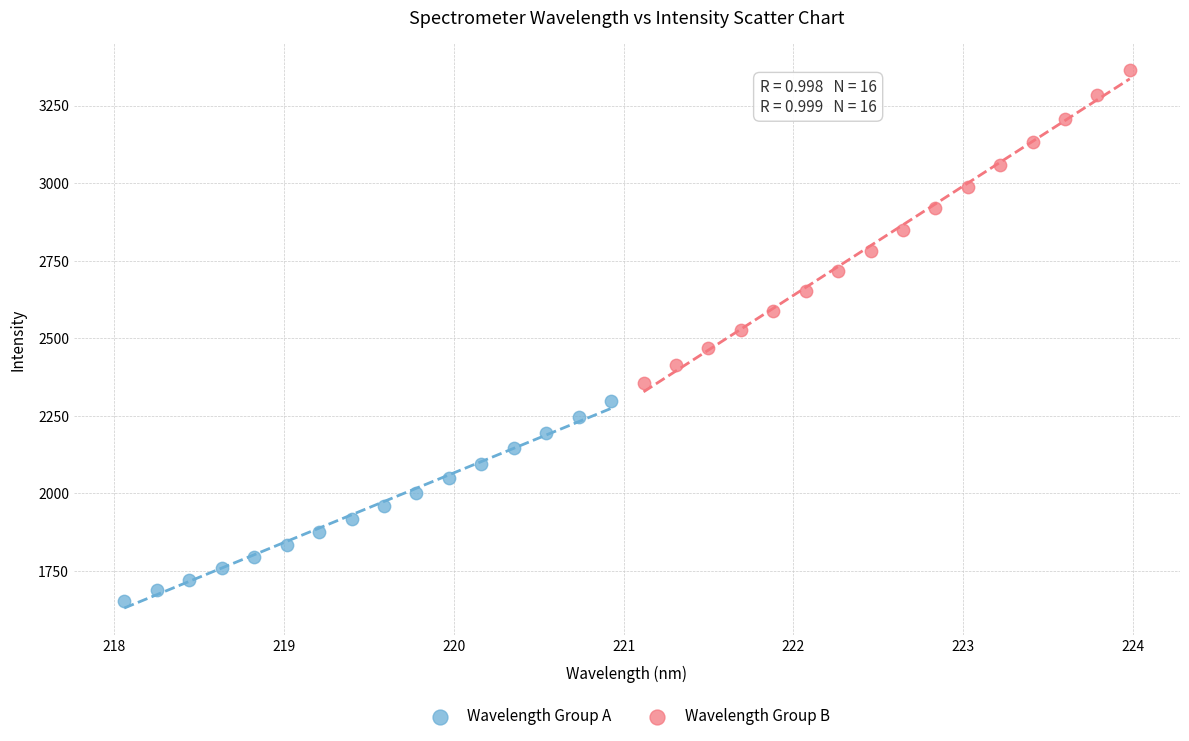

Which series has the largest Y range (max minus min)?

Wavelength Group B